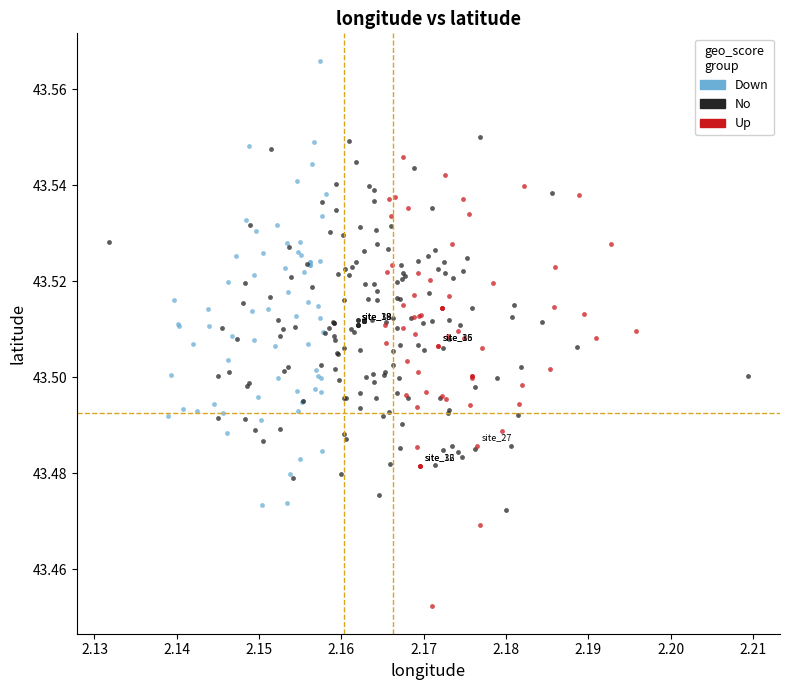

Which series reaches the minimum Y coordinate?

Up